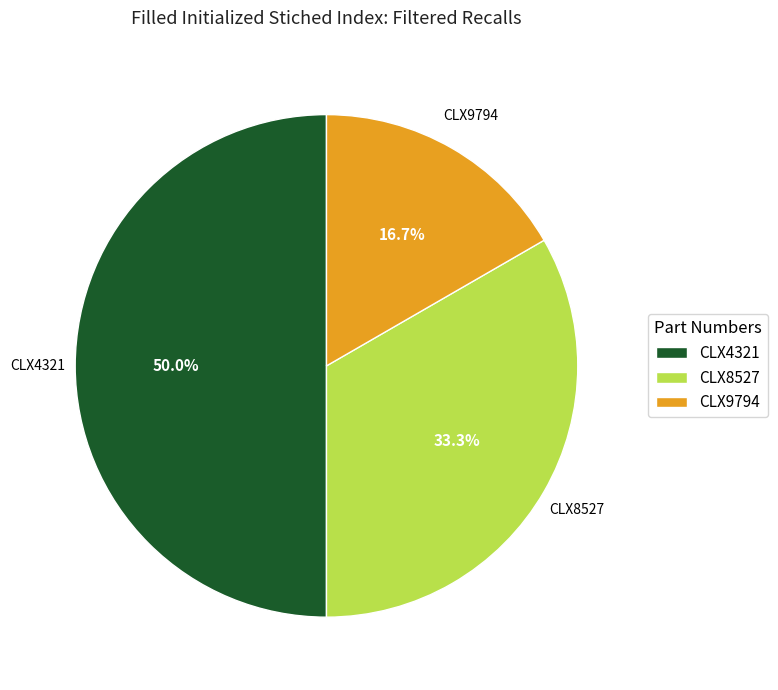

To the nearest percent, what is the difference between the CLX9794 and CLX4321 slice percentages?

33%